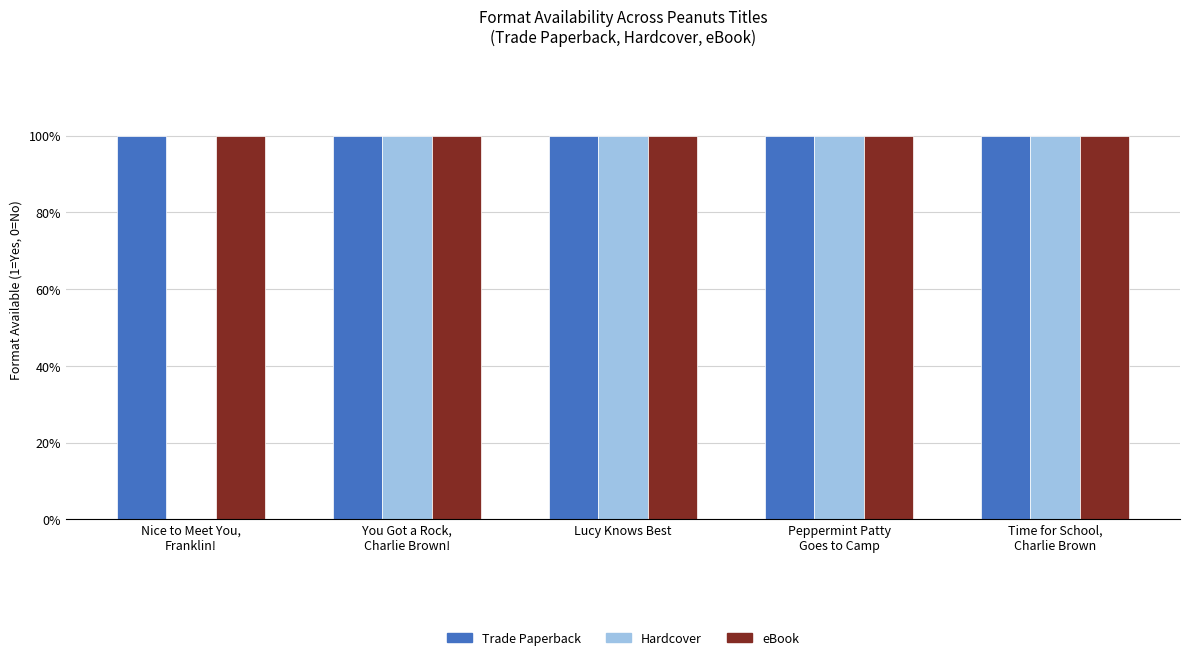

What is the average value of the Hardcover series?

1